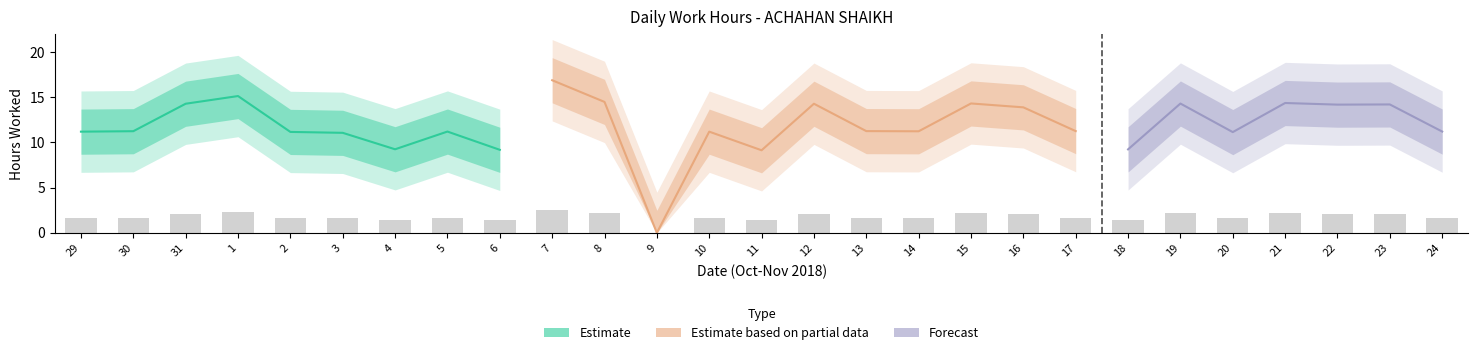

What is the label of the 15th bar from the left?

12